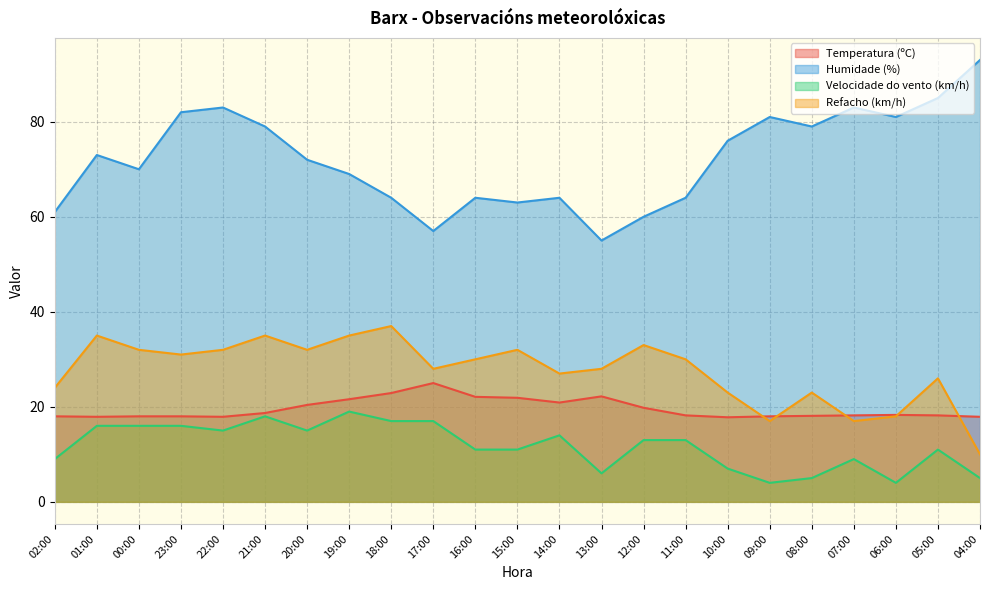

At how many categories does at least one series exceed 85?

1